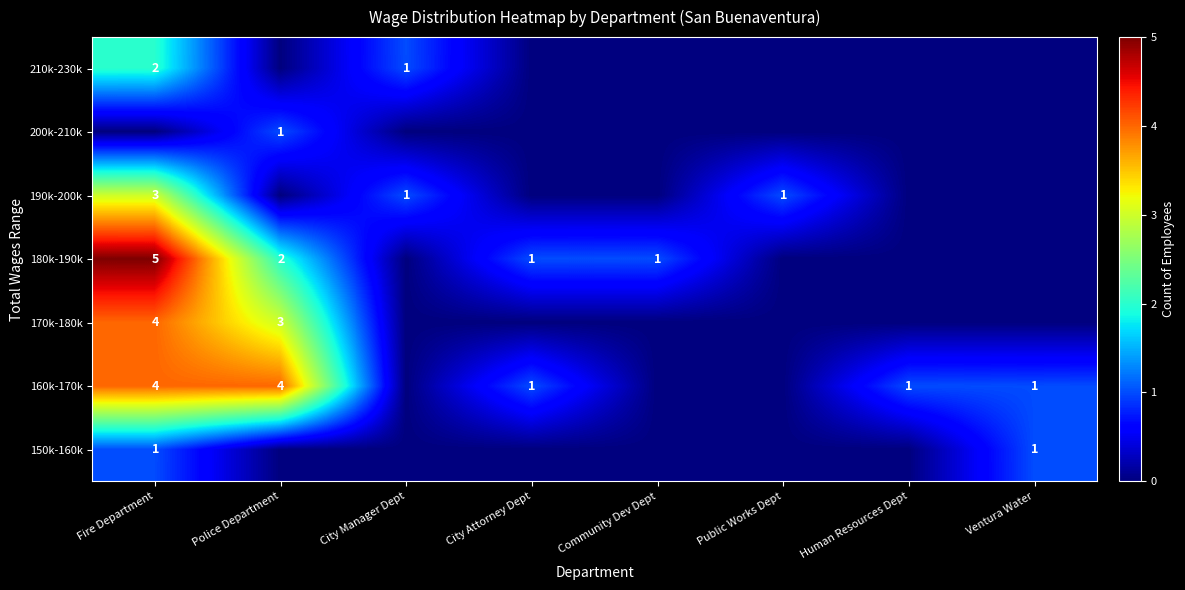

The value of 160k-170k at Fire Department is 2. True or false?

False